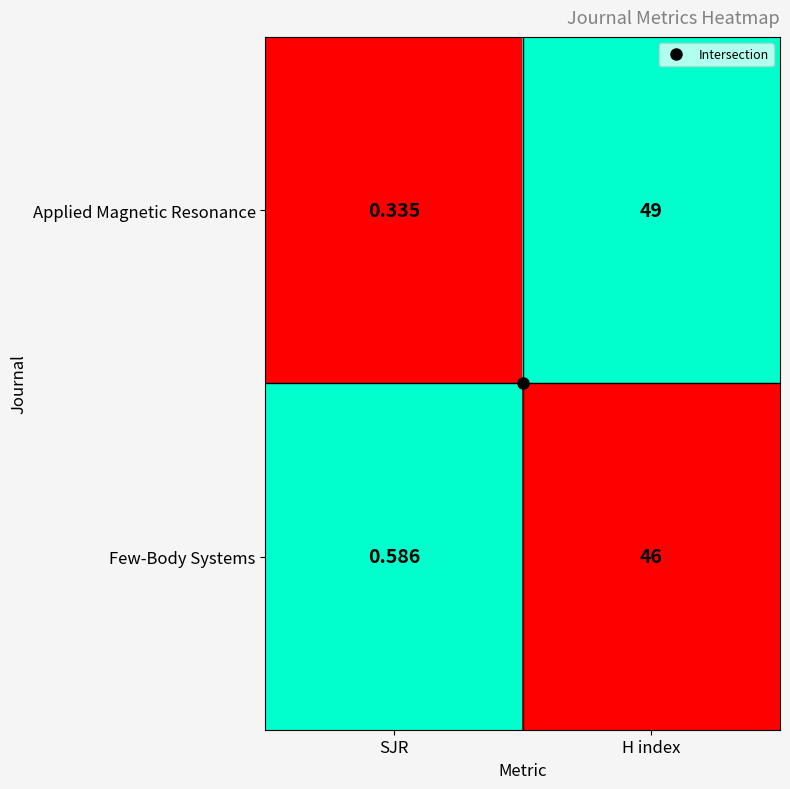

Rank the categories by Few-Body Systems value from lowest to highest.

SJR, H index